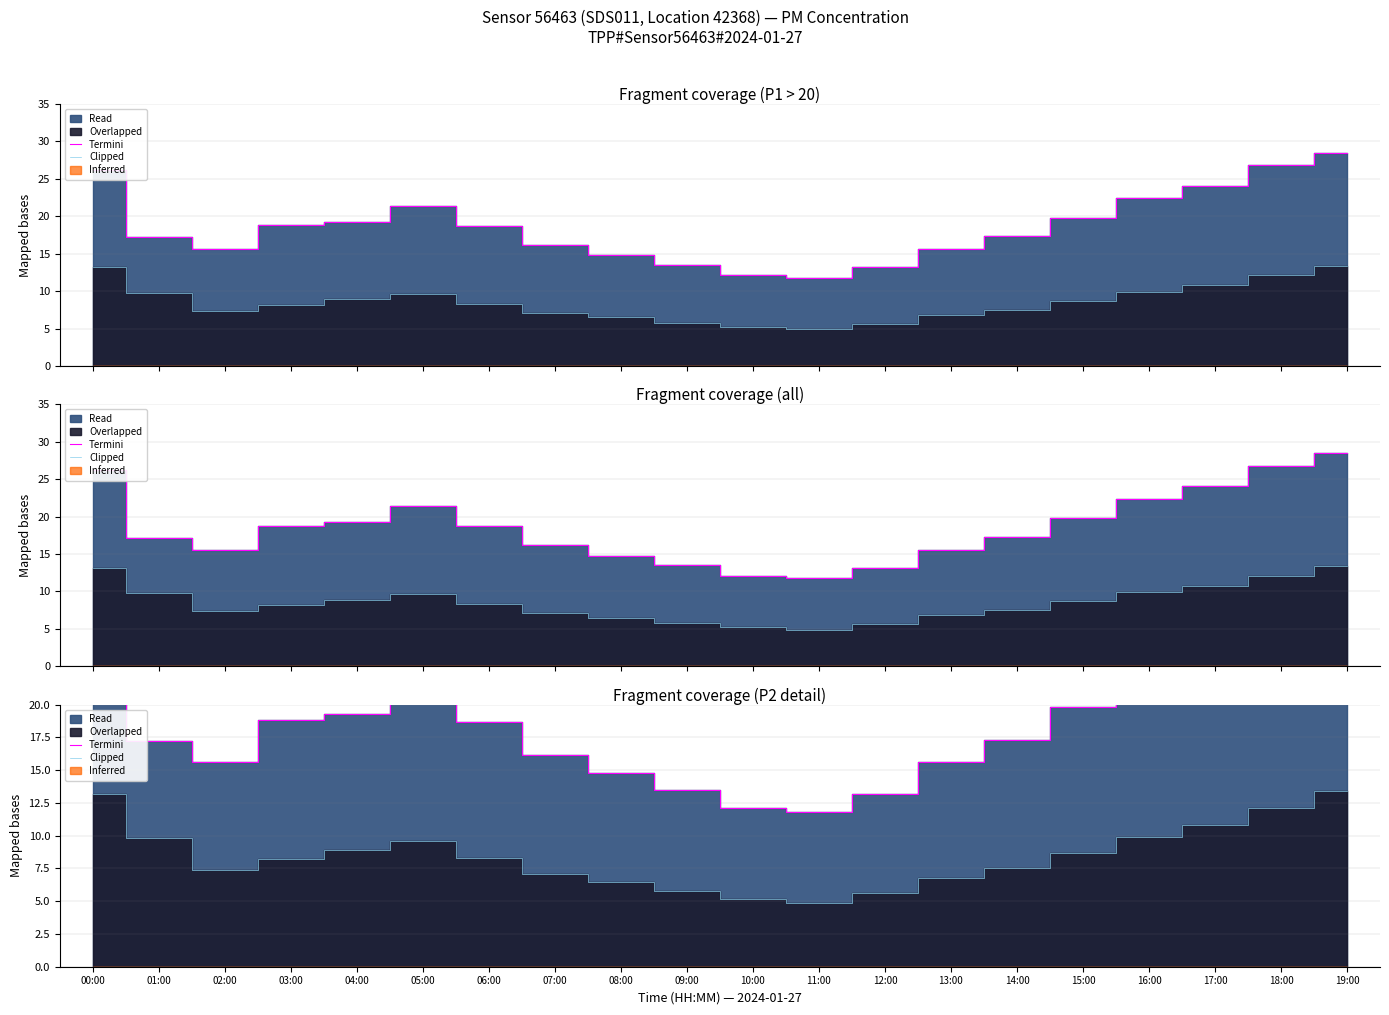

At which category does the chart reach its minimum across all series?

11:00